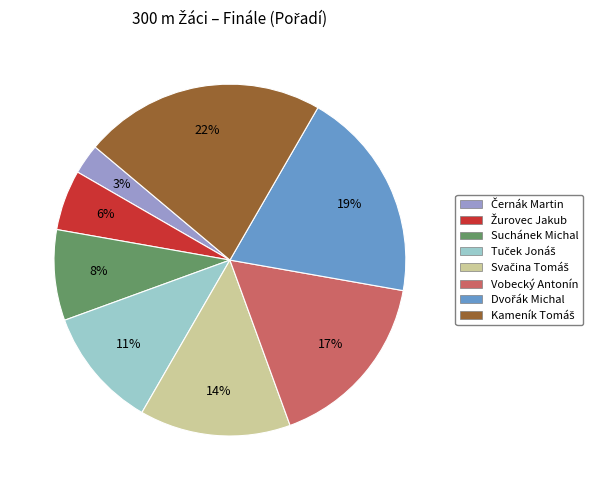

True or false: Vobecký Antonín accounts for 8% of the total.

False